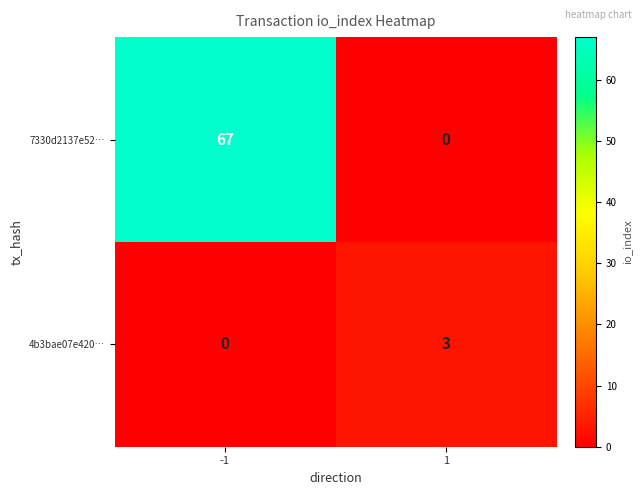

Reading right to left, list all the values displayed in this chart.

7330d2137e52…: 0	67
4b3bae07e420…: 3	0